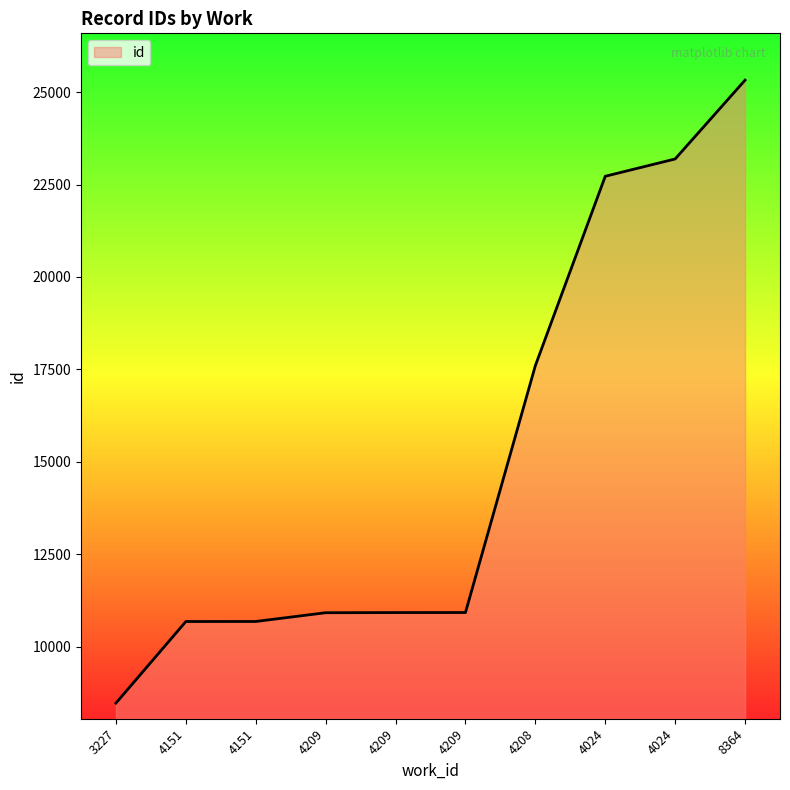

What is the maximum value shown in the chart?

25323